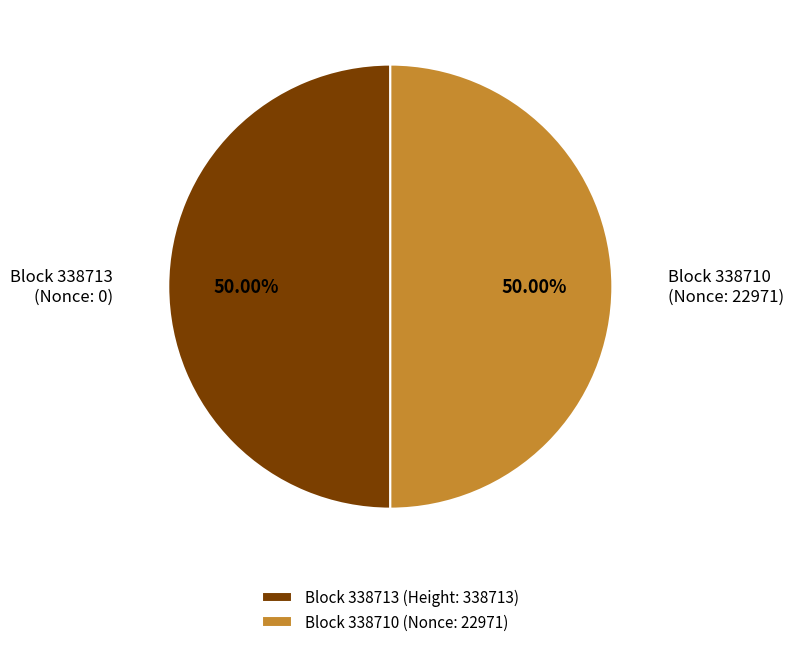

Which slice is the smallest?

338713